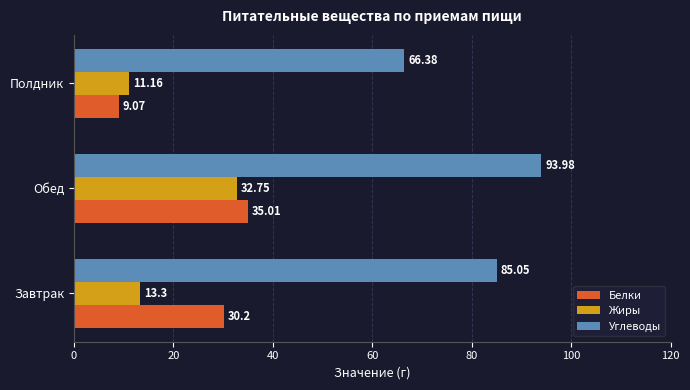

Rank the categories by Жиры value from lowest to highest.

Полдник, Завтрак, Обед